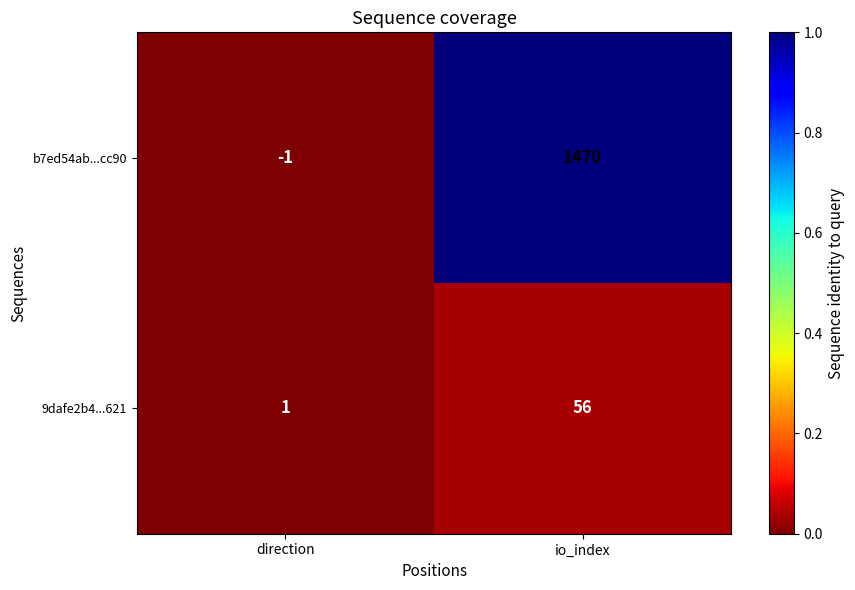

The b7ed54ab...cc90 series shows 1470 at io_index. True or false?

True